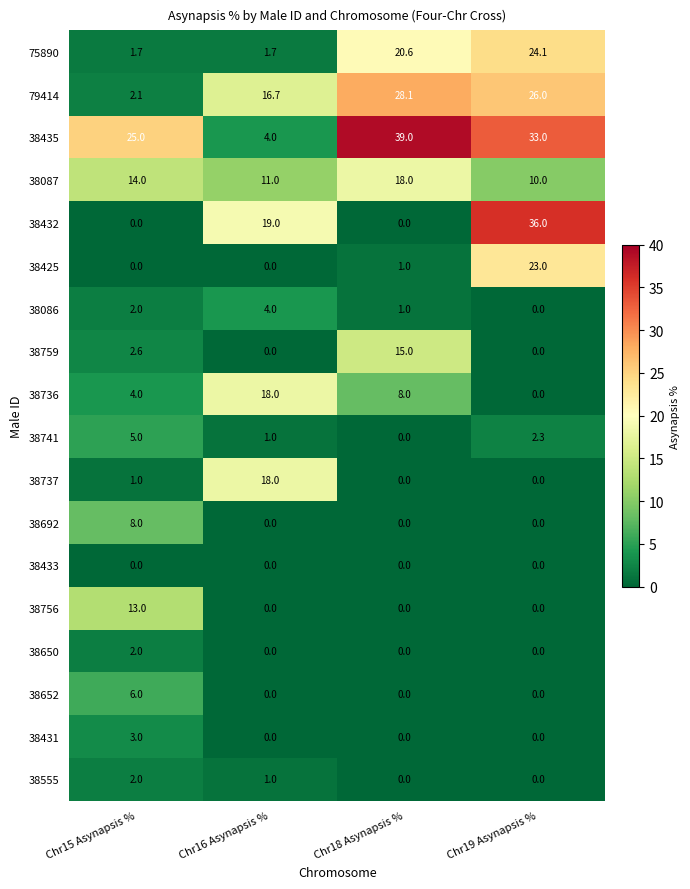

What is the difference between the maximum and minimum values in the 38431 series?

3.0